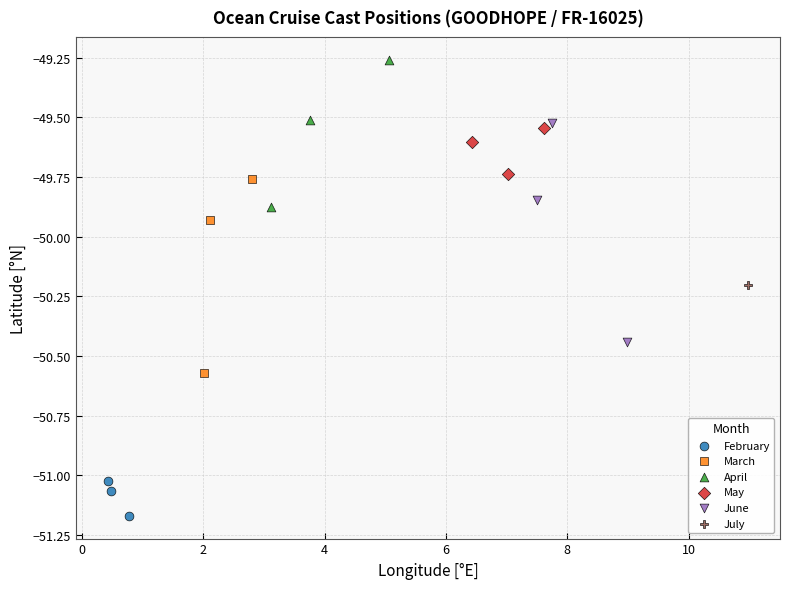

What are all the series names shown in the legend?

February, March, April, May, June, July